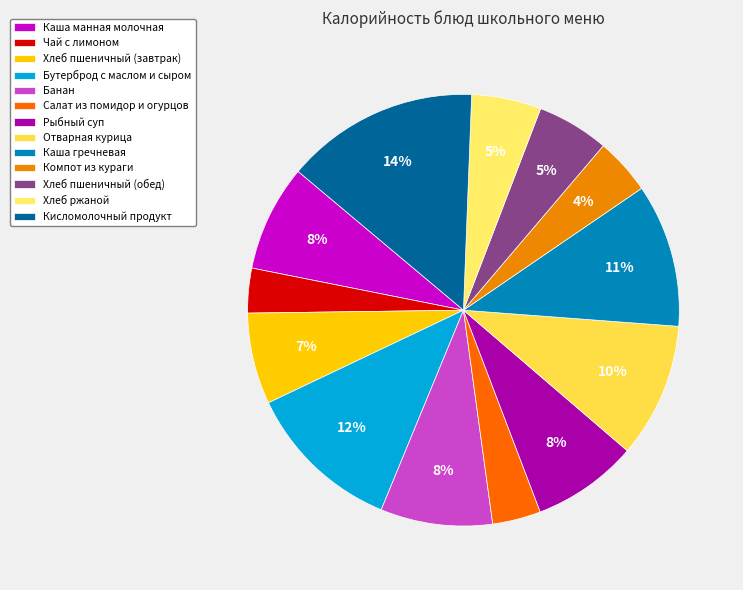

Does Каша гречневая represent more than half of the total?

No